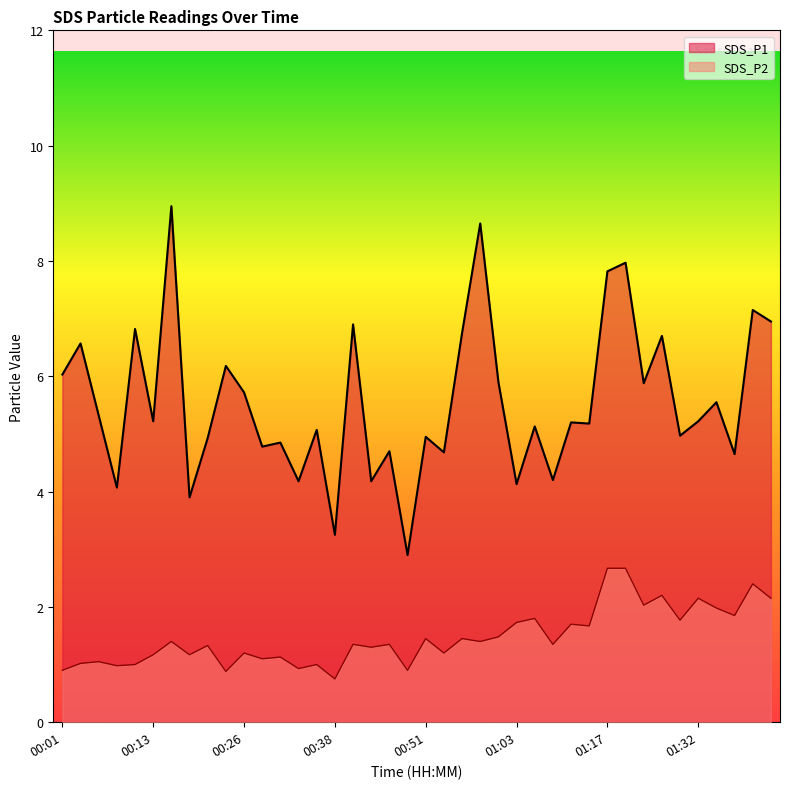

The value of SDS_P1 at 00:01 is 6.0. True or false?

True